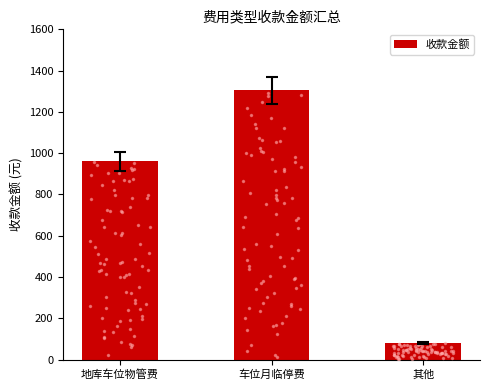

The chart shows a value of 1716 at 地库车位物管费. True or false?

False